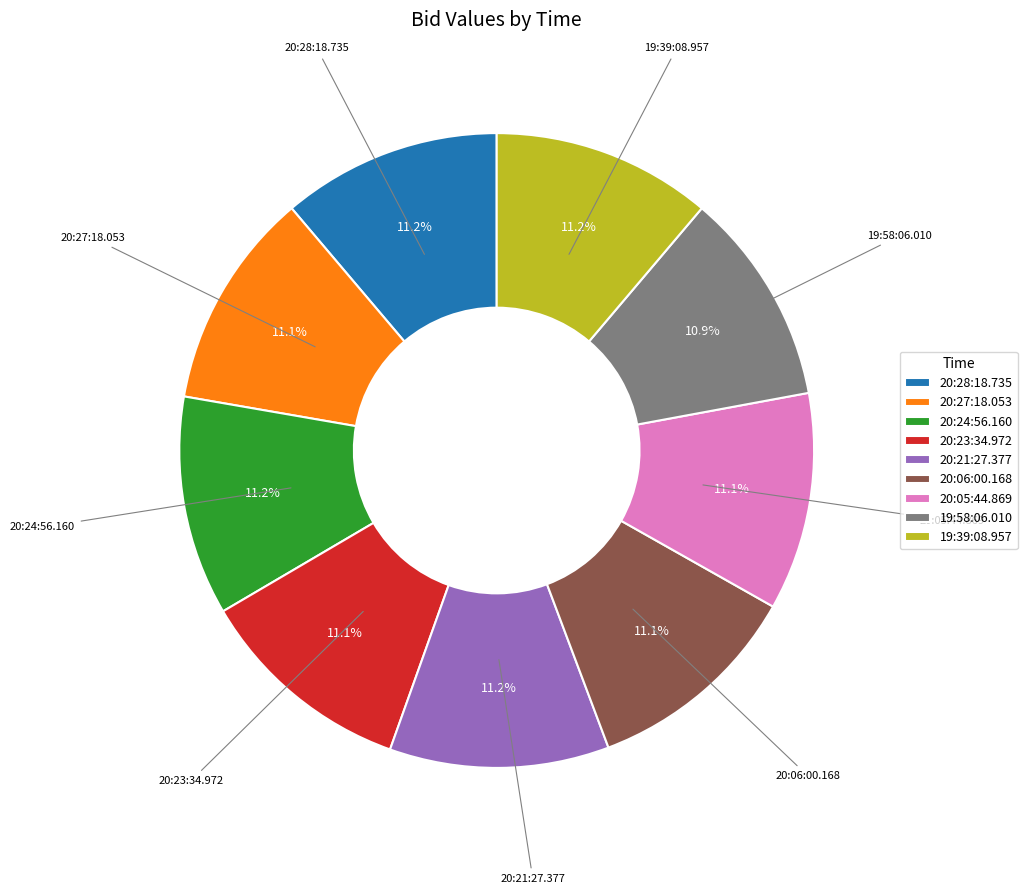

Do 20:23:34.972 and 19:39:08.957 together represent more than half of the pie?

No